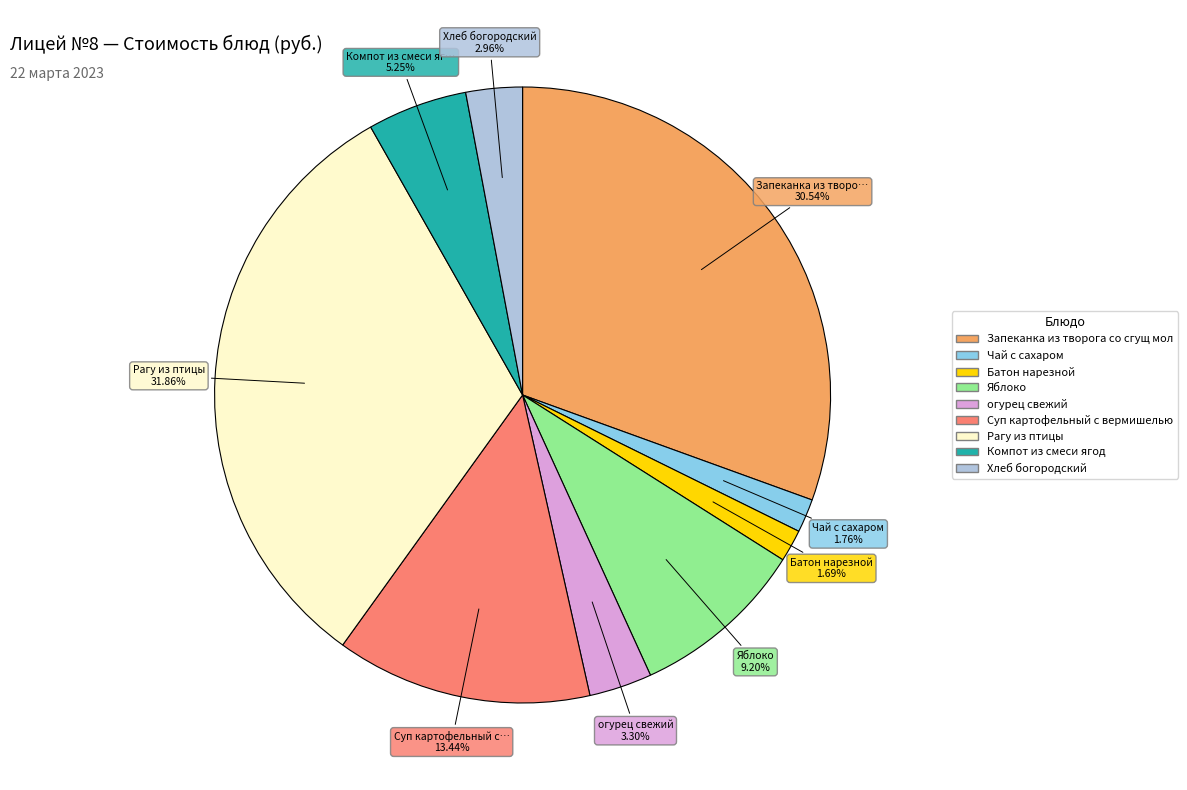

True or false: Запеканка из творога со сгущ мол accounts for 31% of the total.

True